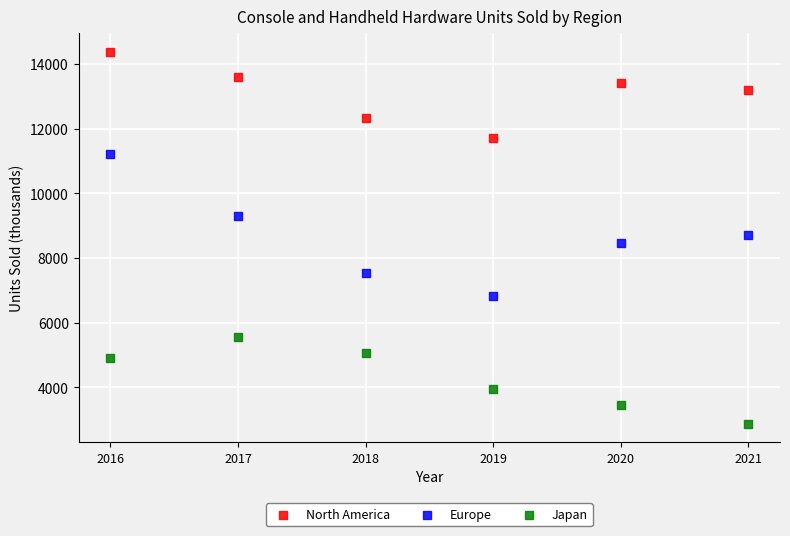

Which series has the widest spread of Y values?

Europe